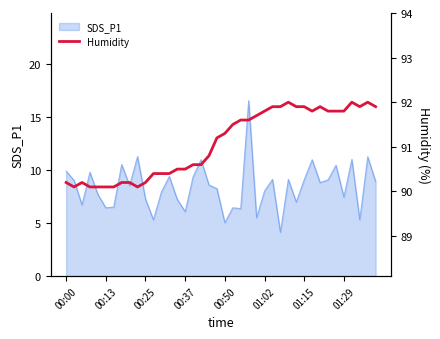

Is it true that SDS_P1 equals 7.4 at 01:29?

True